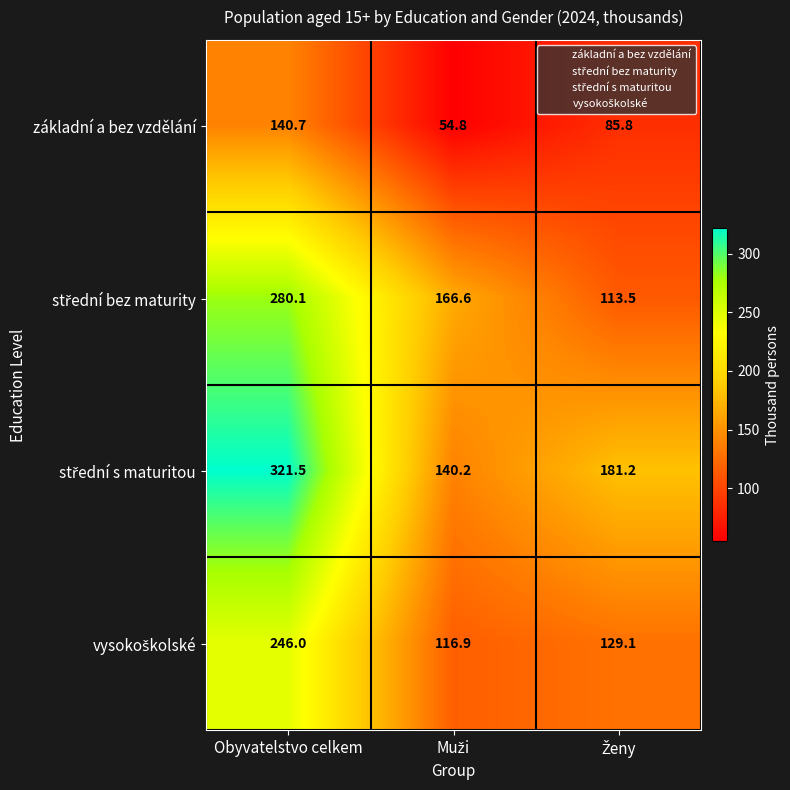

What is the difference between the maximum and minimum values in the základní a bez vzdělání series?

85.9